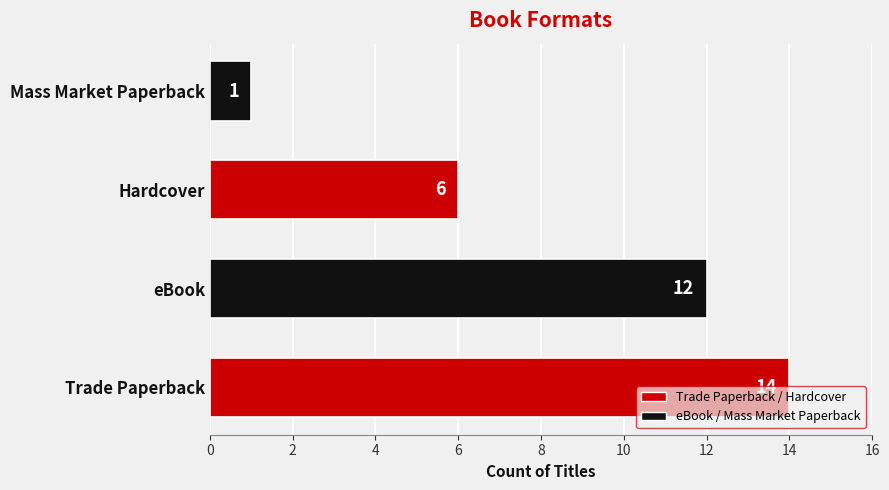

What is the ratio of the value at eBook to the value at Trade Paperback?

0.9